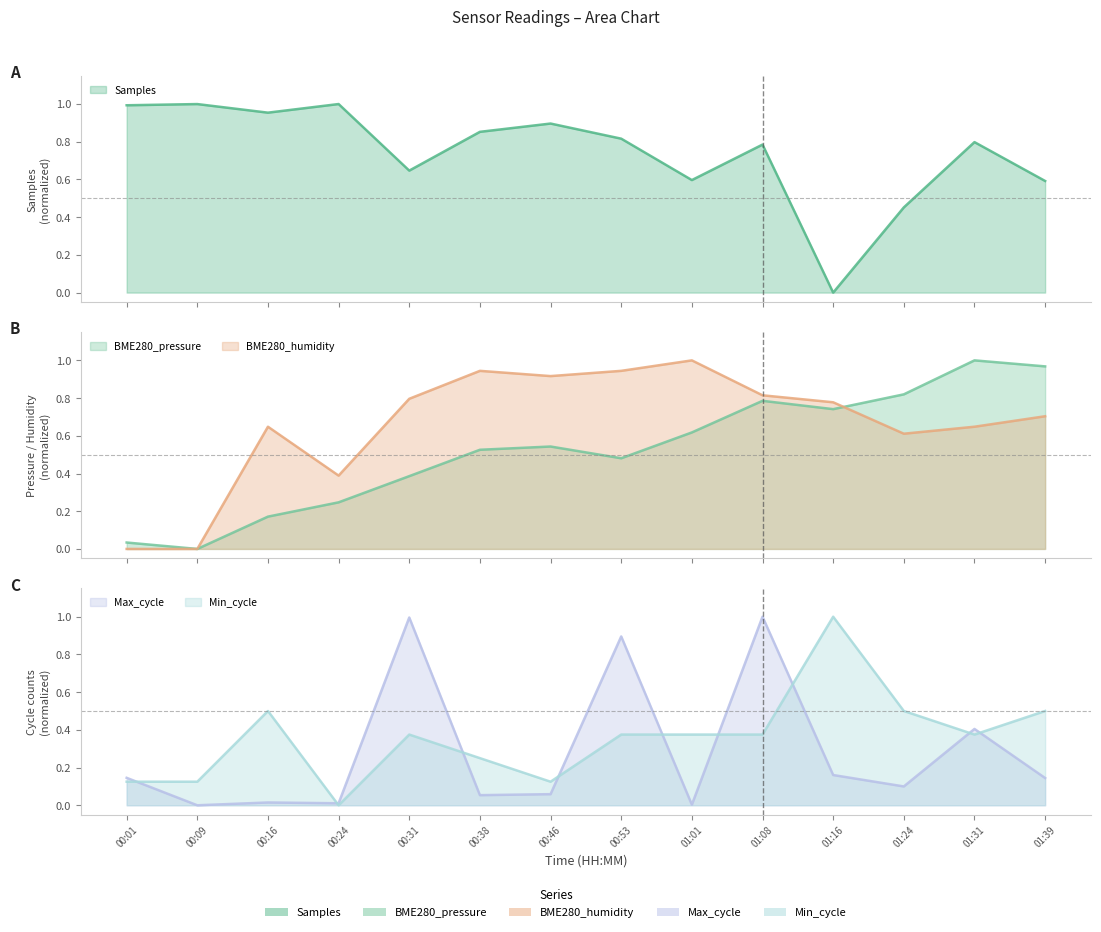

At 00:24, list the series in order from smallest to largest.

Min_cycle, Max_cycle, BME280_pressure, BME280_humidity, Samples